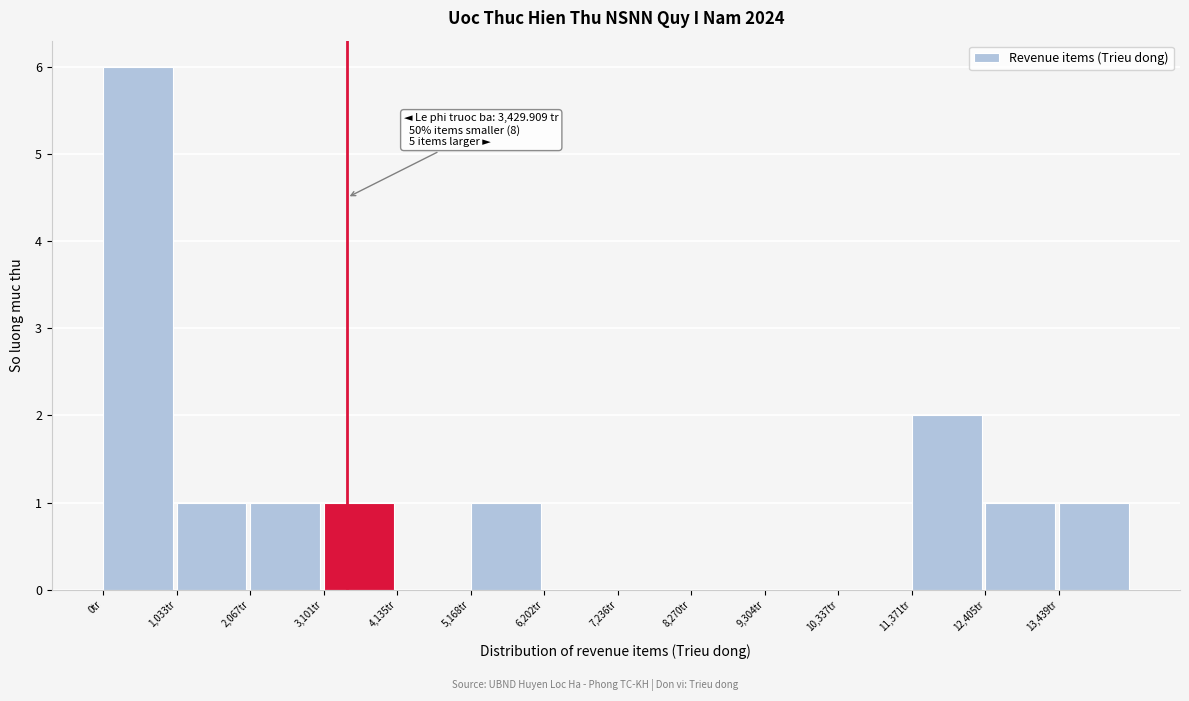

Which range on the x-axis has the tallest bar?

0 to 1000